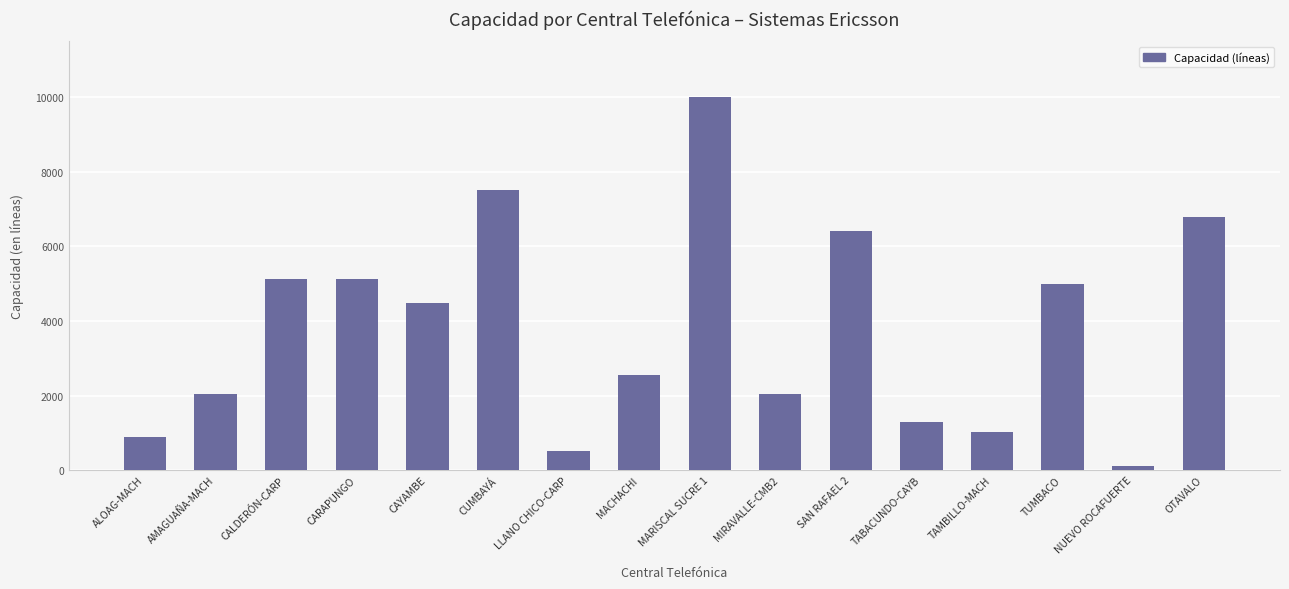

What is the label of the 7th bar from the right?

MIRAVALLE-CMB2